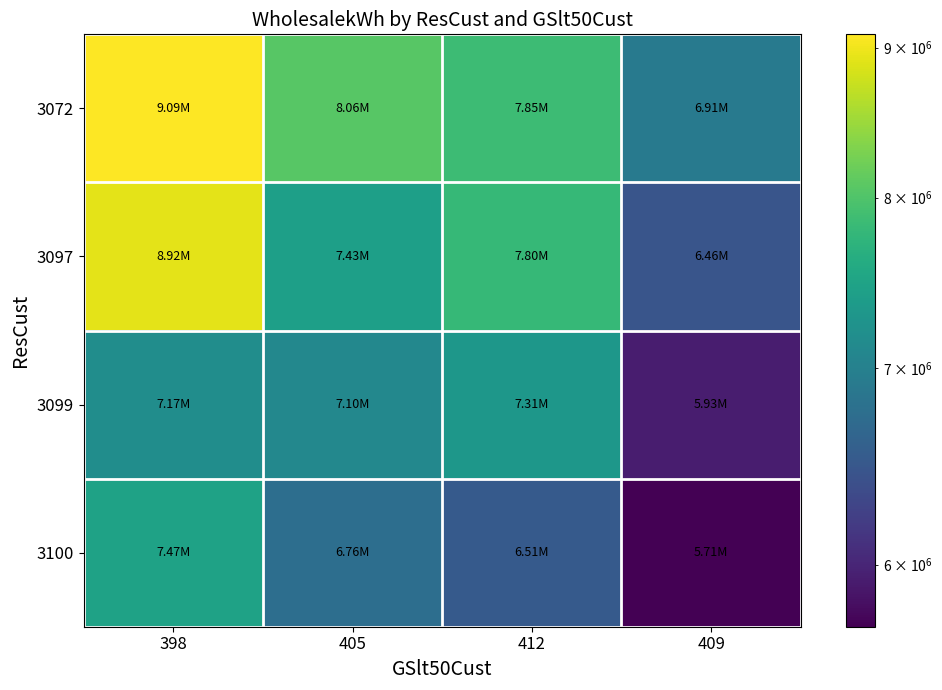

Rank the series by their average value, from highest to lowest.

3072, 3097, 3099, 3100